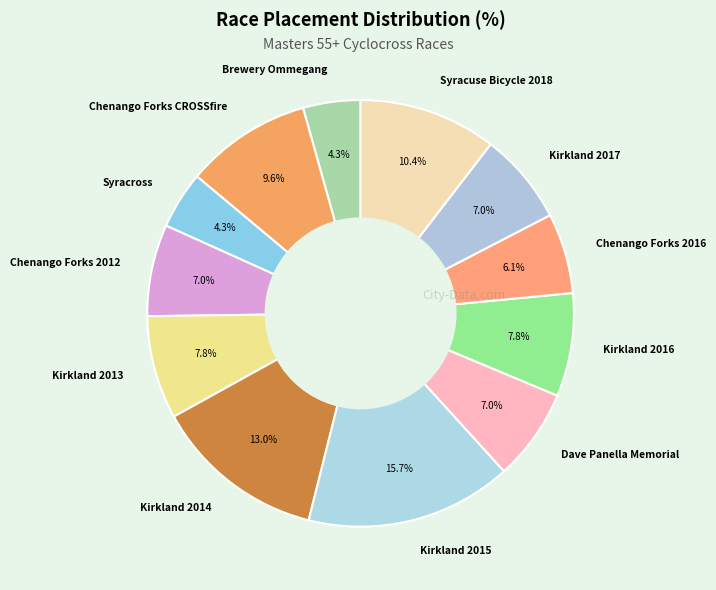

Between Dave Panella Memorial and Kirkland 2013, which is larger?

Kirkland 2013